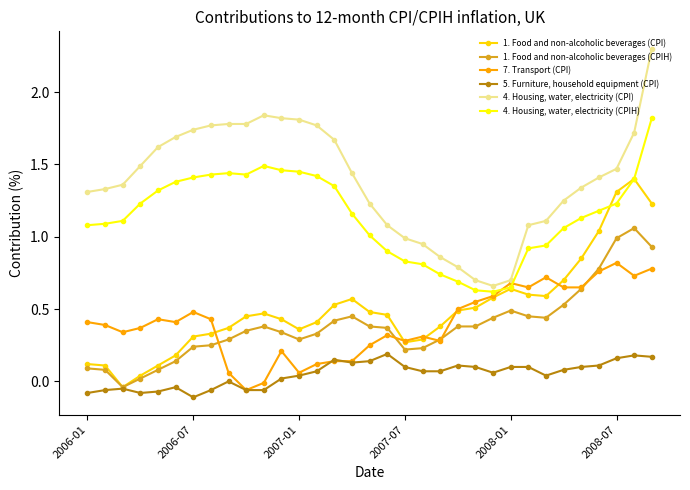

True or false: 5. Furniture, household equipment (CPI) and 4. Housing, water, electricity (CPIH) intersect in this chart.

False